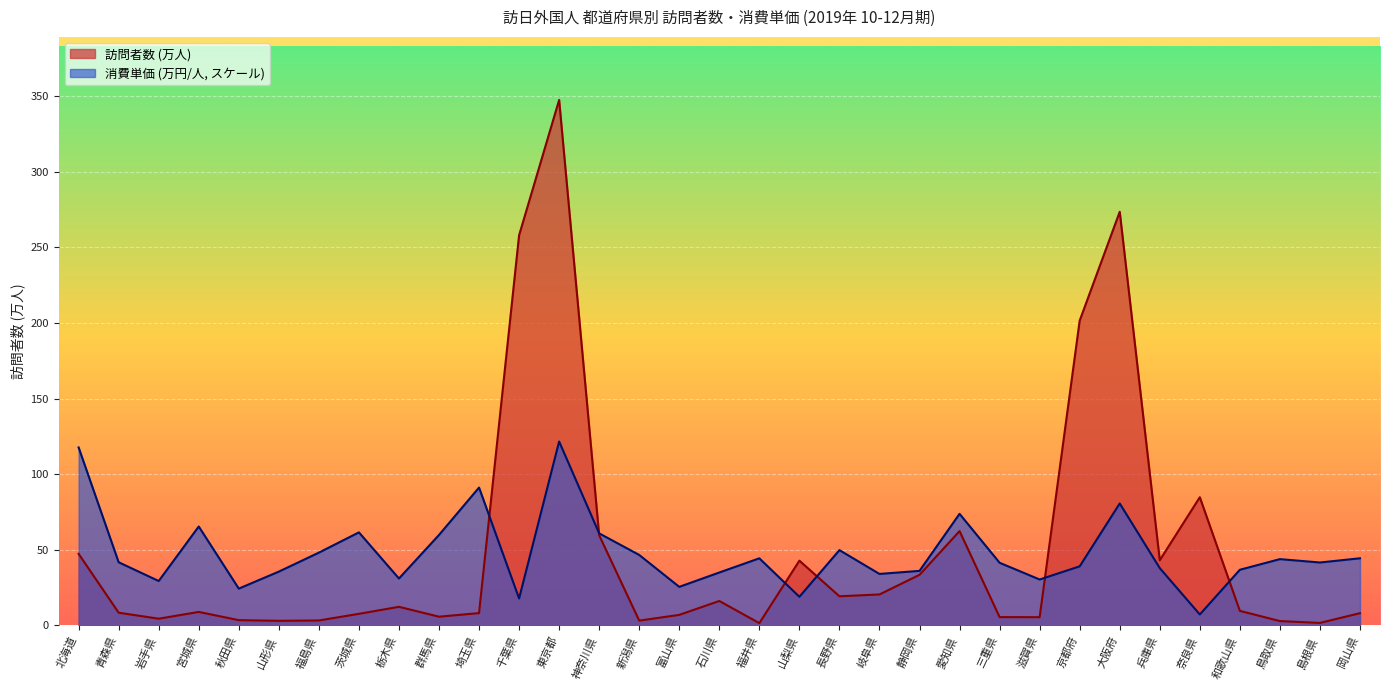

At which label does 訪問者数 first exceed 8?

北海道